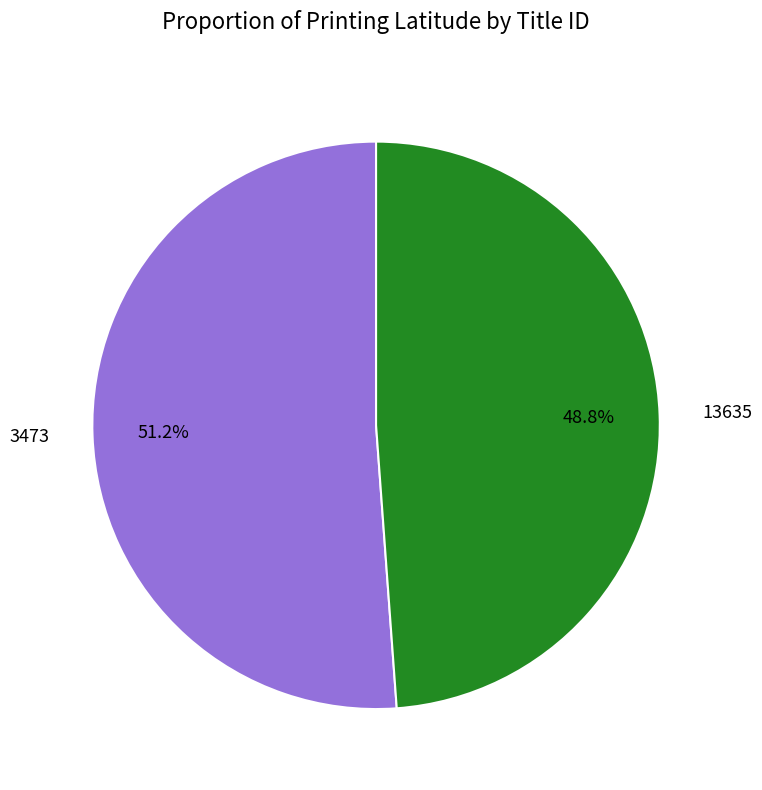

To the nearest percent, what is the combined percentage of 3473 and 13635?

100%